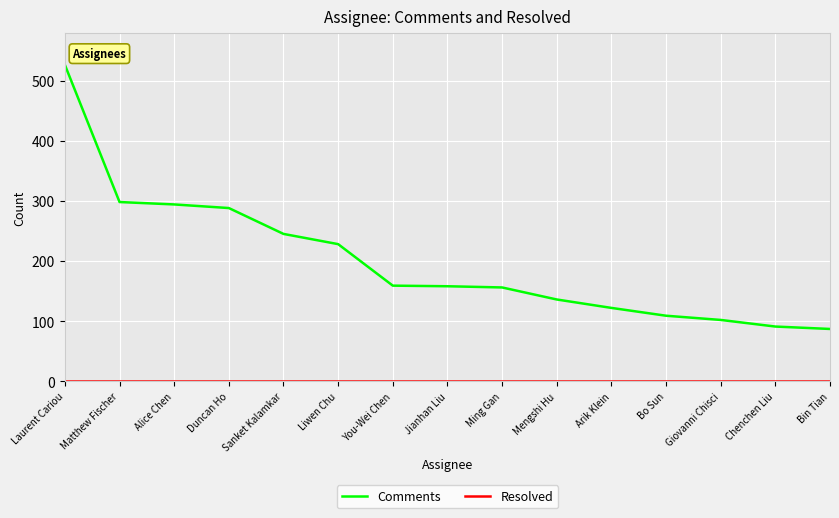

What is the greatest value displayed?

526